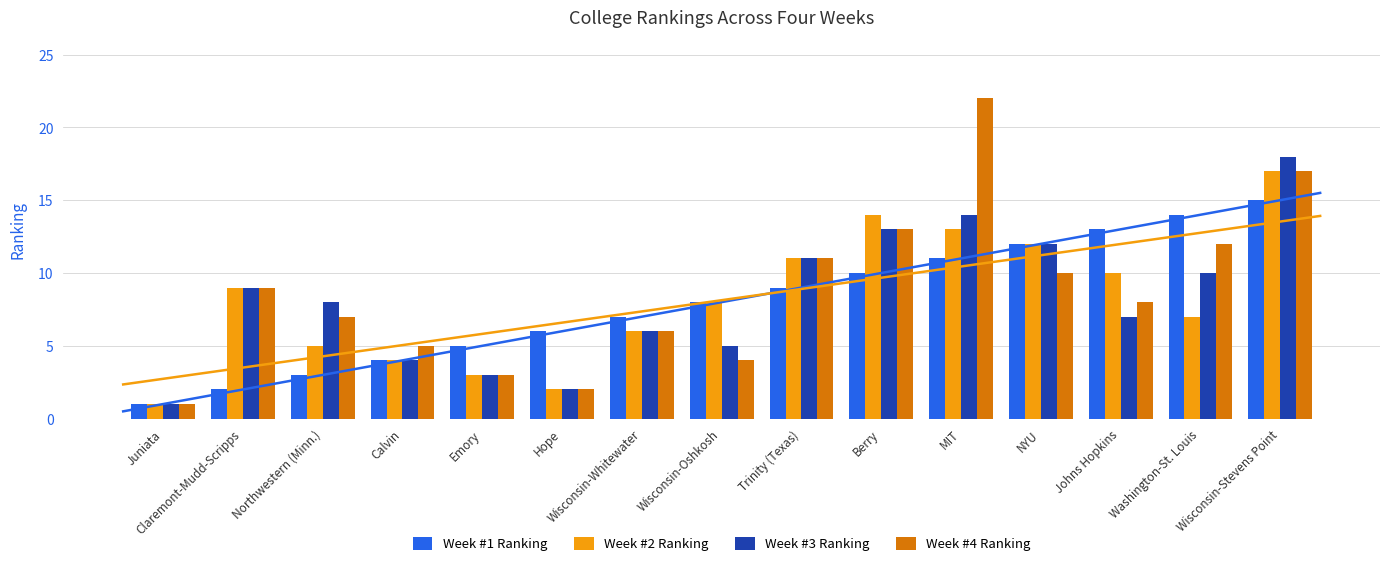

What is the value of the Week #4 Ranking bar at the 13th from the left?

8